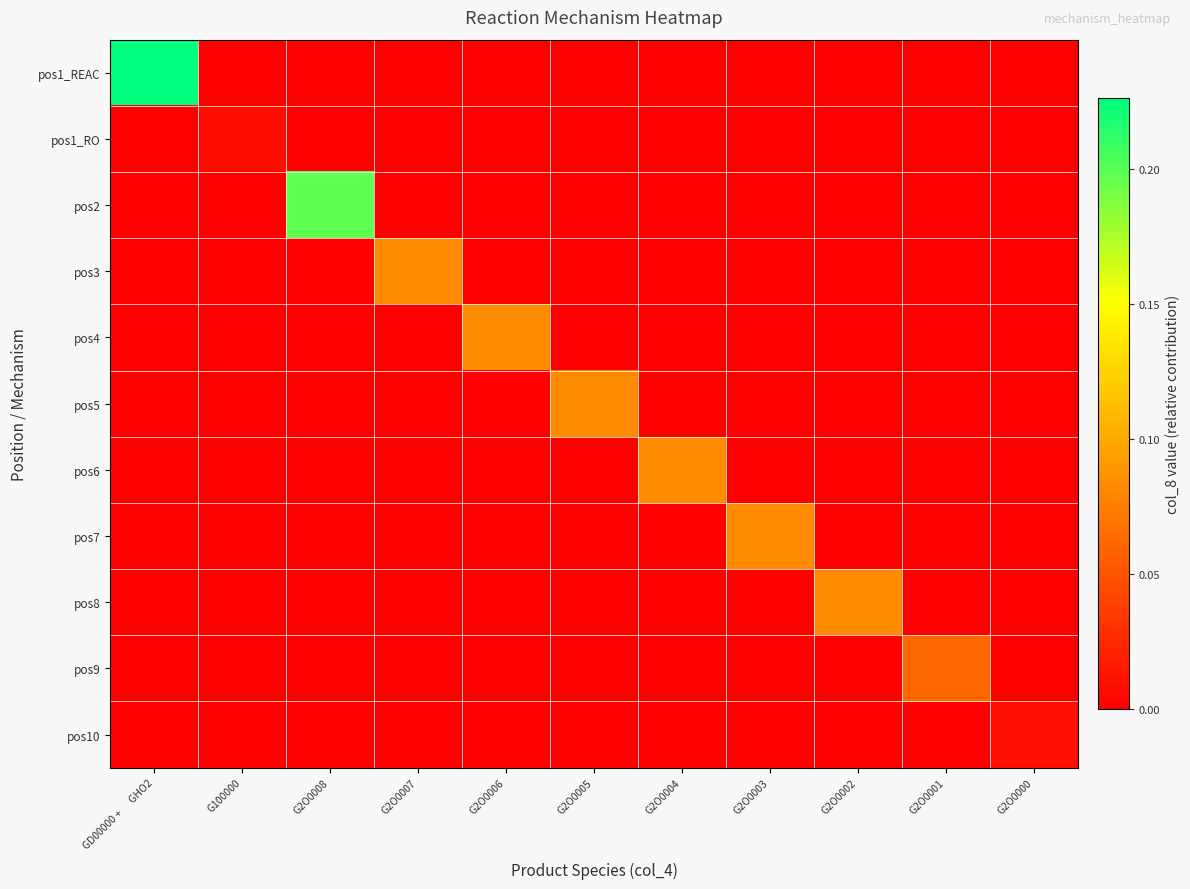

List the series in order of their peak value, lowest first.

pos1_RO, pos10, pos9, pos3, pos4, pos5, pos6, pos7, pos8, pos2, pos1_REAC